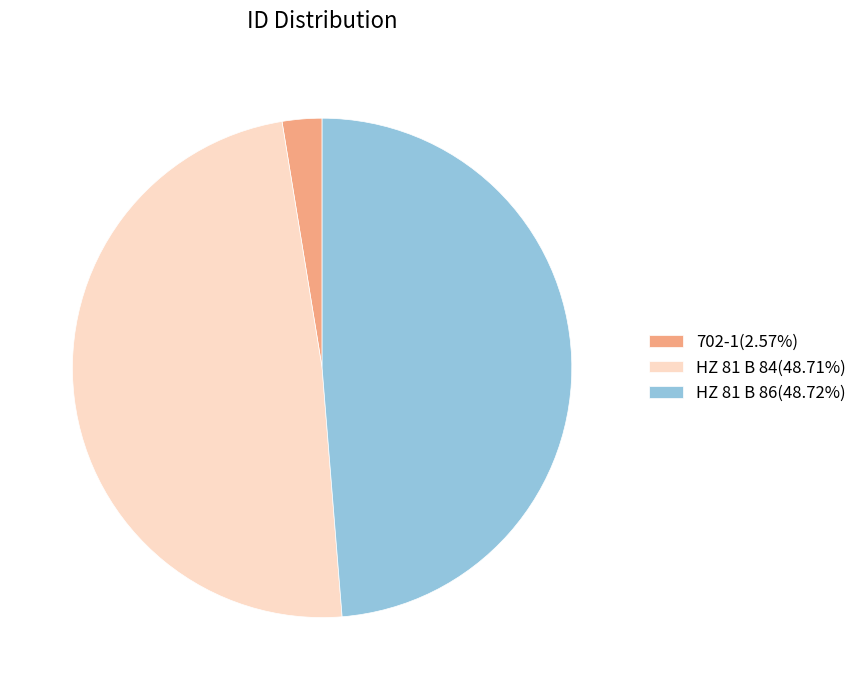

Does any single category account for the majority?

No